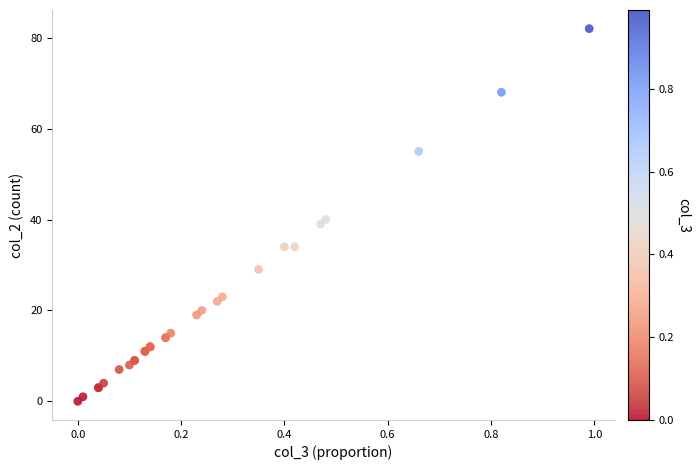

What Y value in the scatter plot is closest to 41?

40